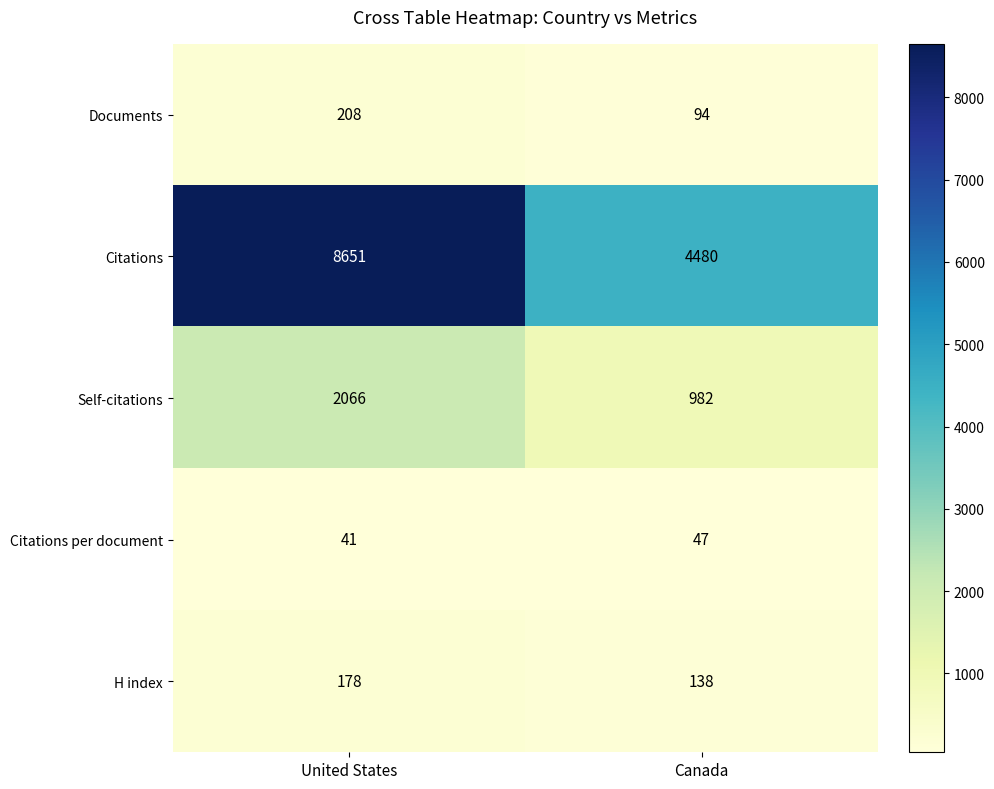

Which series changed the most between United States and Canada?

Citations